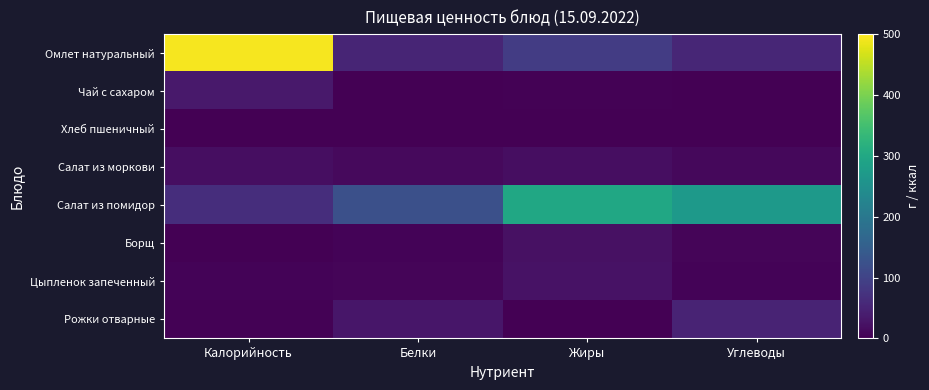

Rank the series at Калорийность from lowest to highest value.

Хлеб пшеничный, Борщ, Рожки отварные, Цыпленок запеченный, Салат из моркови, Чай с сахаром, Салат из помидор, Омлет натуральный